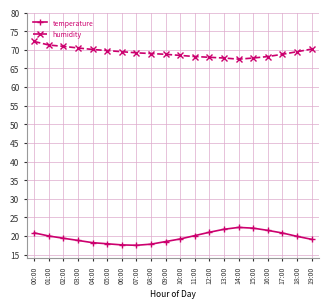

What is the sum of the humidity values at 12:00 and 09:00?

136.8